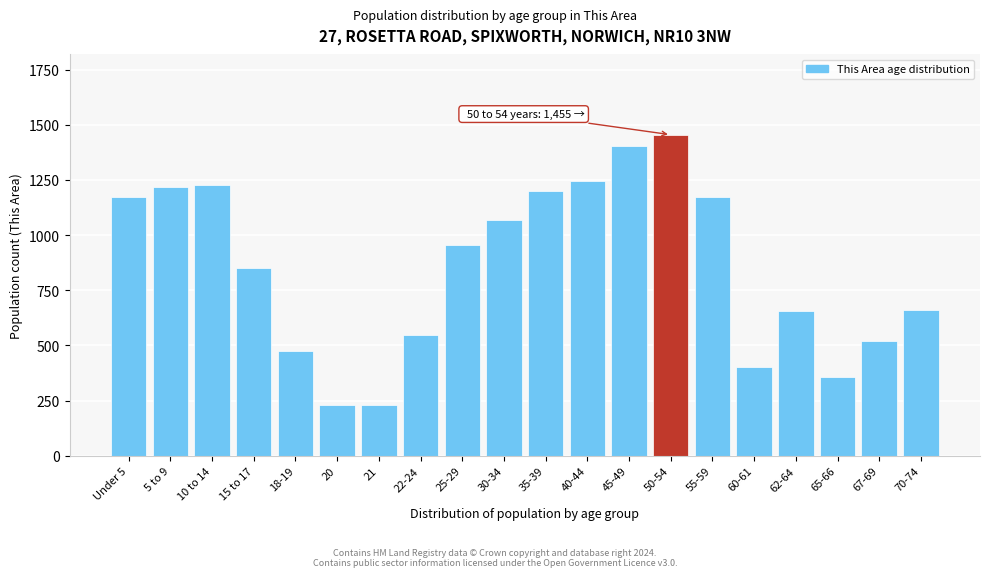

What is the difference between the maximum and minimum values?

1225